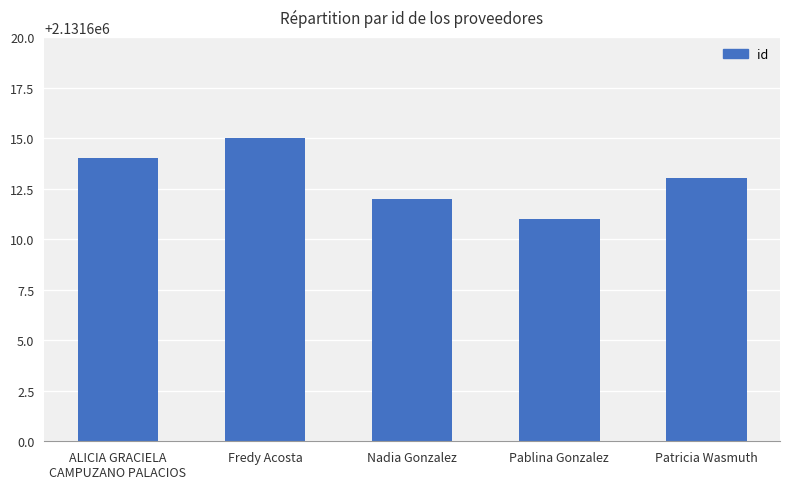

Reading right to left, transcribe all the data shown in this chart.

2131613	2131611	2131612	2131615	2131614